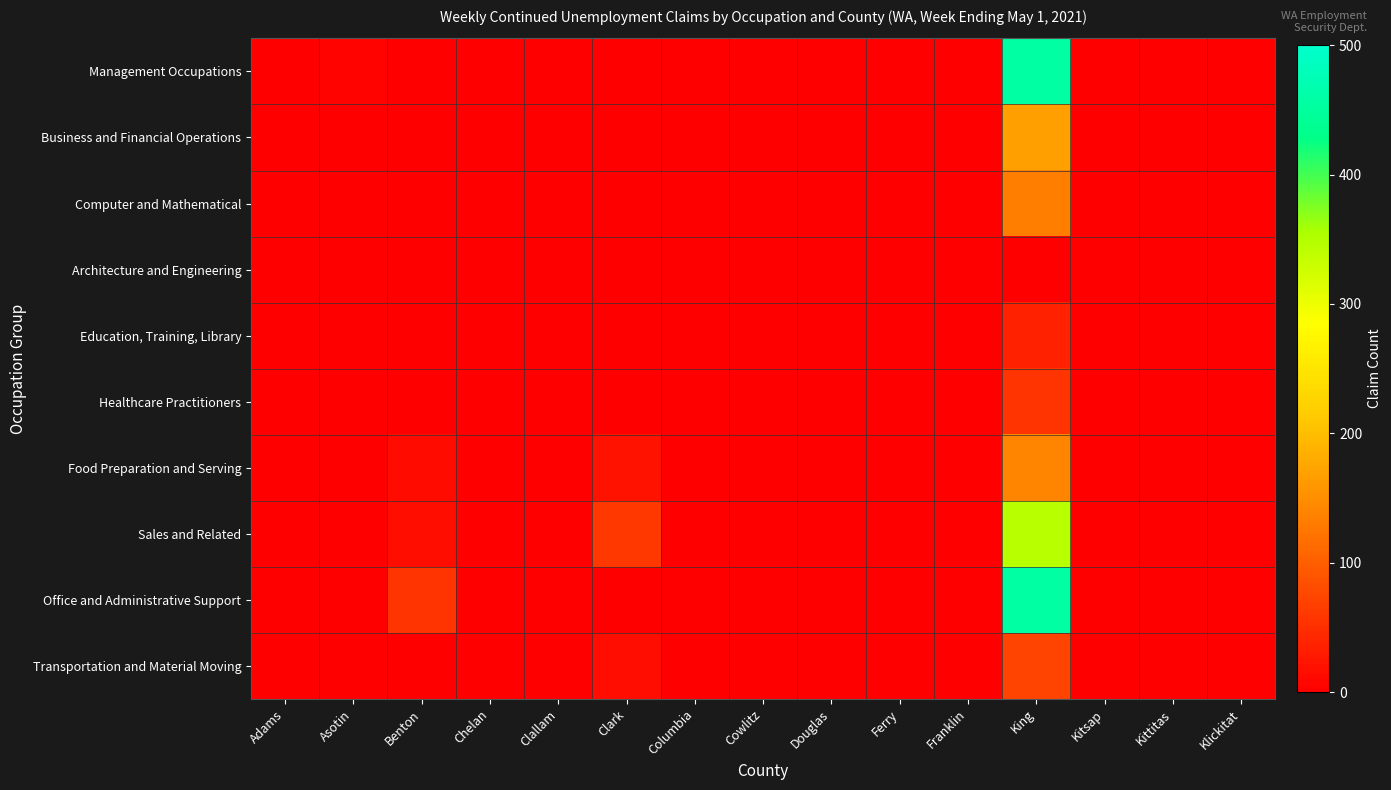

Reading left to right, list all the values displayed in this chart.

Management Occupations: Adams=0	Asotin=5	Benton=0	Chelan=0	Clallam=0	Clark=0	Columbia=0	Cowlitz=0	Douglas=0	Ferry=0	Franklin=0	King=456	Kitsap=0	Kittitas=0	Klickitat=0
Business and Financial Operations: Adams=0	Asotin=0	Benton=0	Chelan=0	Clallam=0	Clark=0	Columbia=0	Cowlitz=0	Douglas=0	Ferry=0	Franklin=0	King=168	Kitsap=0	Kittitas=0	Klickitat=0
Computer and Mathematical: Adams=0	Asotin=0	Benton=0	Chelan=0	Clallam=0	Clark=0	Columbia=0	Cowlitz=0	Douglas=0	Ferry=0	Franklin=0	King=134	Kitsap=0	Kittitas=0	Klickitat=0
Architecture and Engineering: Adams=0	Asotin=0	Benton=0	Chelan=0	Clallam=0	Clark=0	Columbia=0	Cowlitz=0	Douglas=0	Ferry=0	Franklin=0	King=0	Kitsap=0	Kittitas=0	Klickitat=0
Education, Training, Library: Adams=0	Asotin=0	Benton=0	Chelan=0	Clallam=0	Clark=0	Columbia=0	Cowlitz=0	Douglas=0	Ferry=0	Franklin=0	King=37	Kitsap=0	Kittitas=0	Klickitat=0
Healthcare Practitioners: Adams=0	Asotin=0	Benton=0	Chelan=0	Clallam=0	Clark=0	Columbia=0	Cowlitz=0	Douglas=0	Ferry=0	Franklin=0	King=55	Kitsap=0	Kittitas=0	Klickitat=0
Food Preparation and Serving: Adams=0	Asotin=0	Benton=12	Chelan=0	Clallam=0	Clark=21	Columbia=0	Cowlitz=0	Douglas=0	Ferry=0	Franklin=0	King=140	Kitsap=0	Kittitas=0	Klickitat=0
Sales and Related: Adams=0	Asotin=0	Benton=16	Chelan=0	Clallam=0	Clark=60	Columbia=0	Cowlitz=0	Douglas=0	Ferry=0	Franklin=0	King=344	Kitsap=0	Kittitas=0	Klickitat=0
Office and Administrative Support: Adams=0	Asotin=0	Benton=55	Chelan=0	Clallam=0	Clark=0	Columbia=0	Cowlitz=0	Douglas=0	Ferry=0	Franklin=0	King=456	Kitsap=0	Kittitas=0	Klickitat=0
Transportation and Material Moving: Adams=0	Asotin=0	Benton=0	Chelan=0	Clallam=0	Clark=15	Columbia=0	Cowlitz=0	Douglas=0	Ferry=0	Franklin=0	King=71	Kitsap=0	Kittitas=0	Klickitat=0